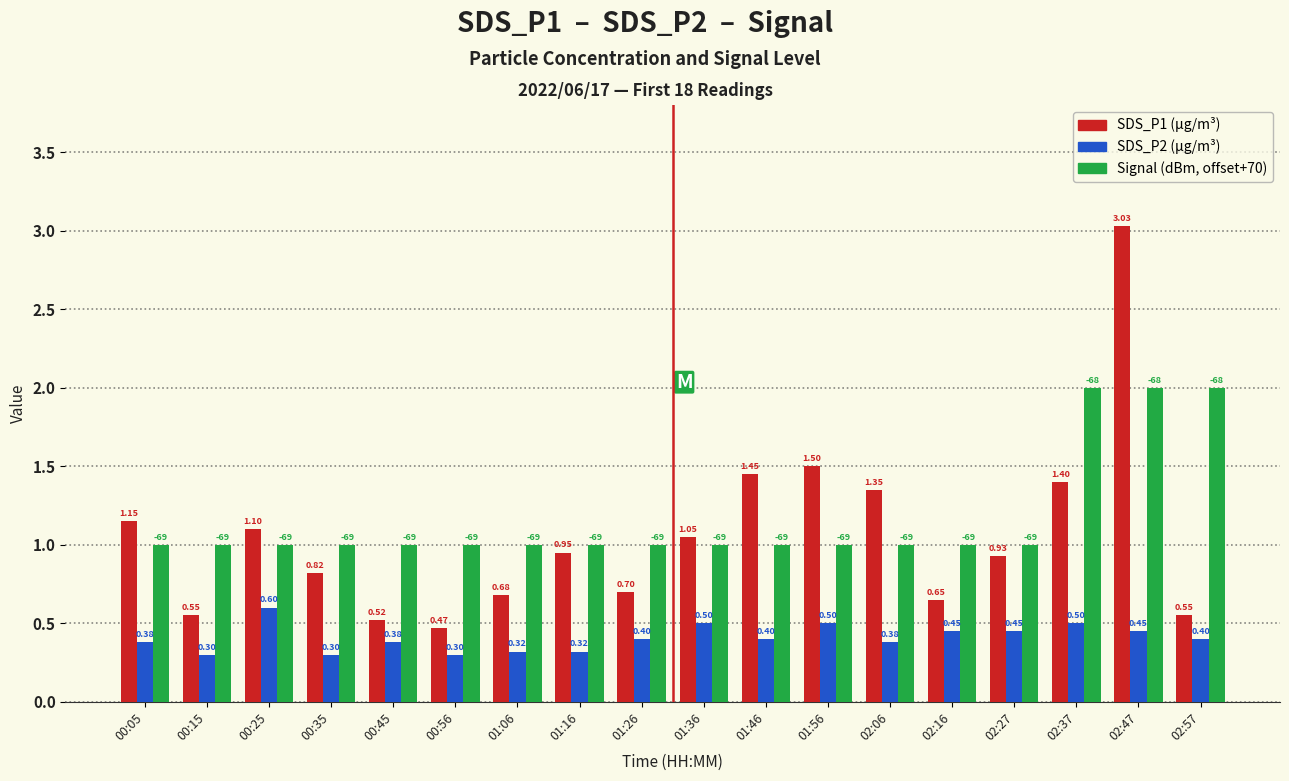

What is the spread (max minus min) of values at 00:56?

0.7